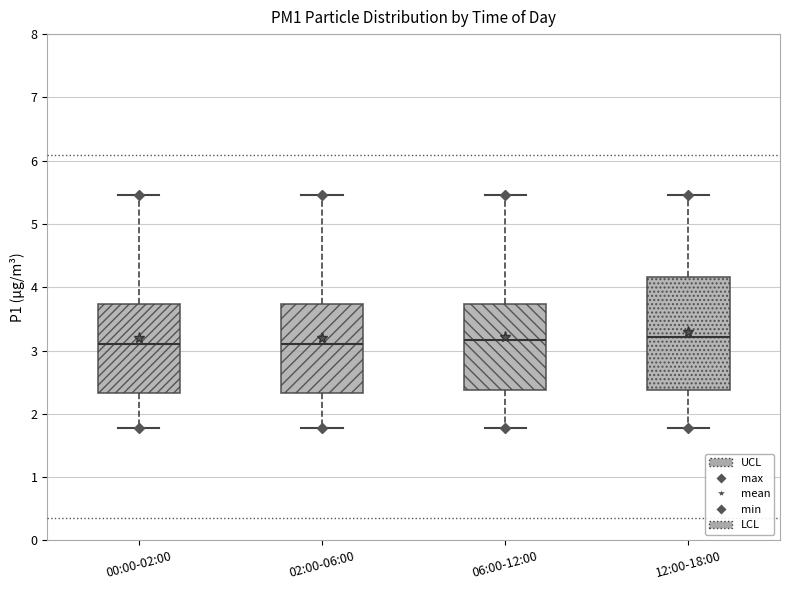

Where does the median line of the box for 02:00-06:00 sit on the y-axis? The values are not printed on the chart, so give them approximately, as read against the axis.

3.1